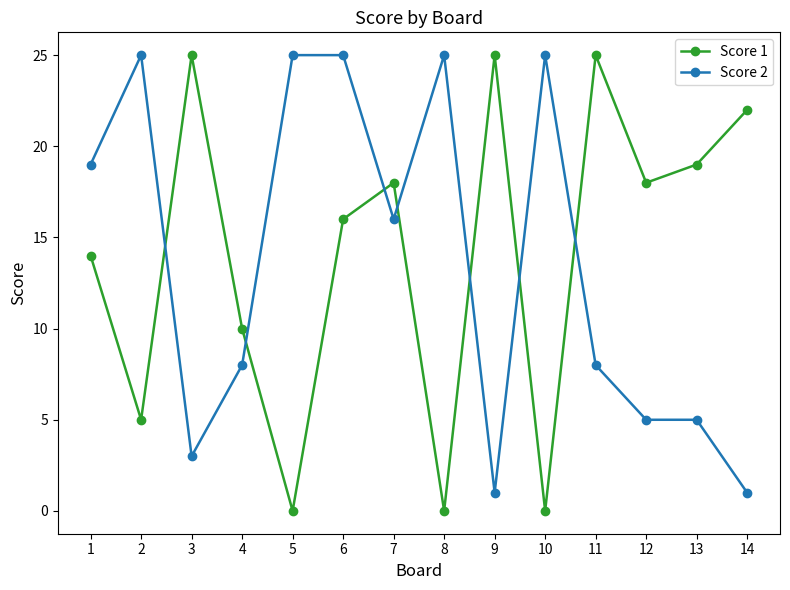

True or false: Score 2 and Score 1 cross at least once.

True